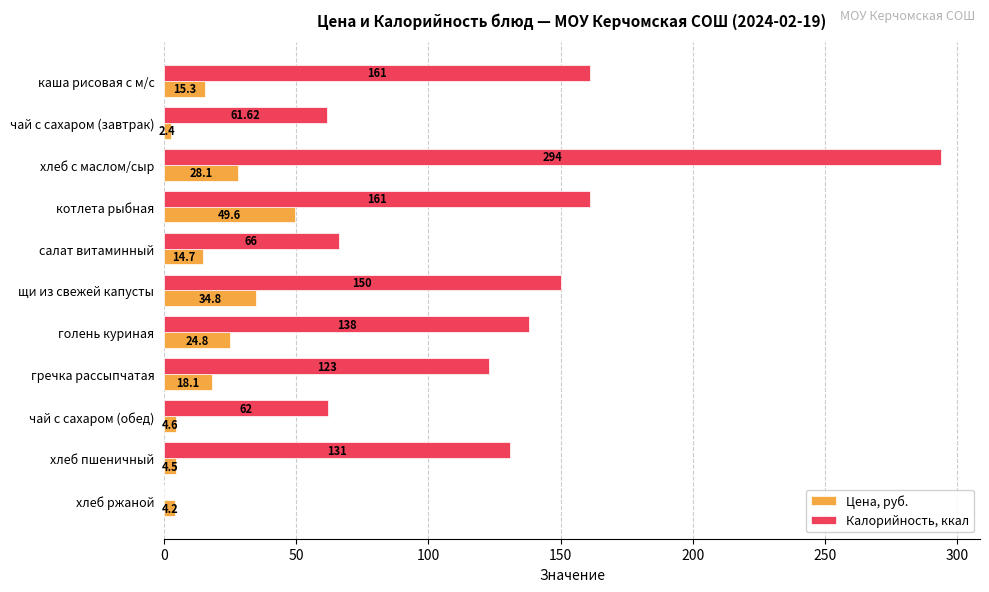

What is the total value across all series at голень куриная?

162.8